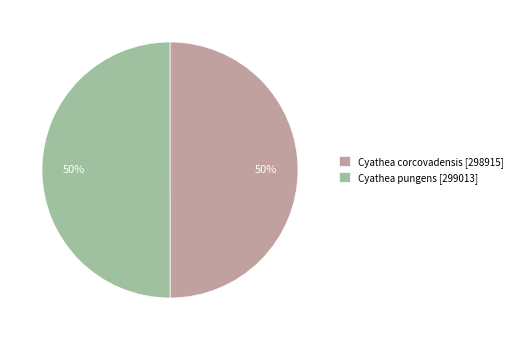

Approximately how many times larger is the value at Cyathea corcovadensis [298915] compared to Cyathea pungens [299013]?

1.0